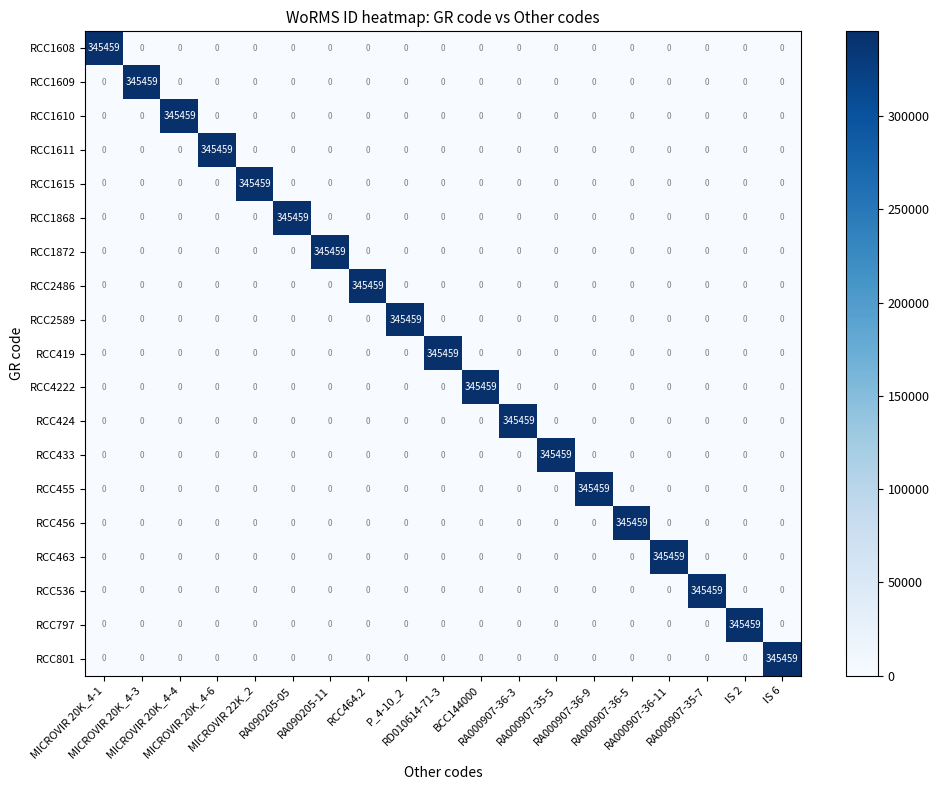

What is the highest value of the RCC536 series?

345459